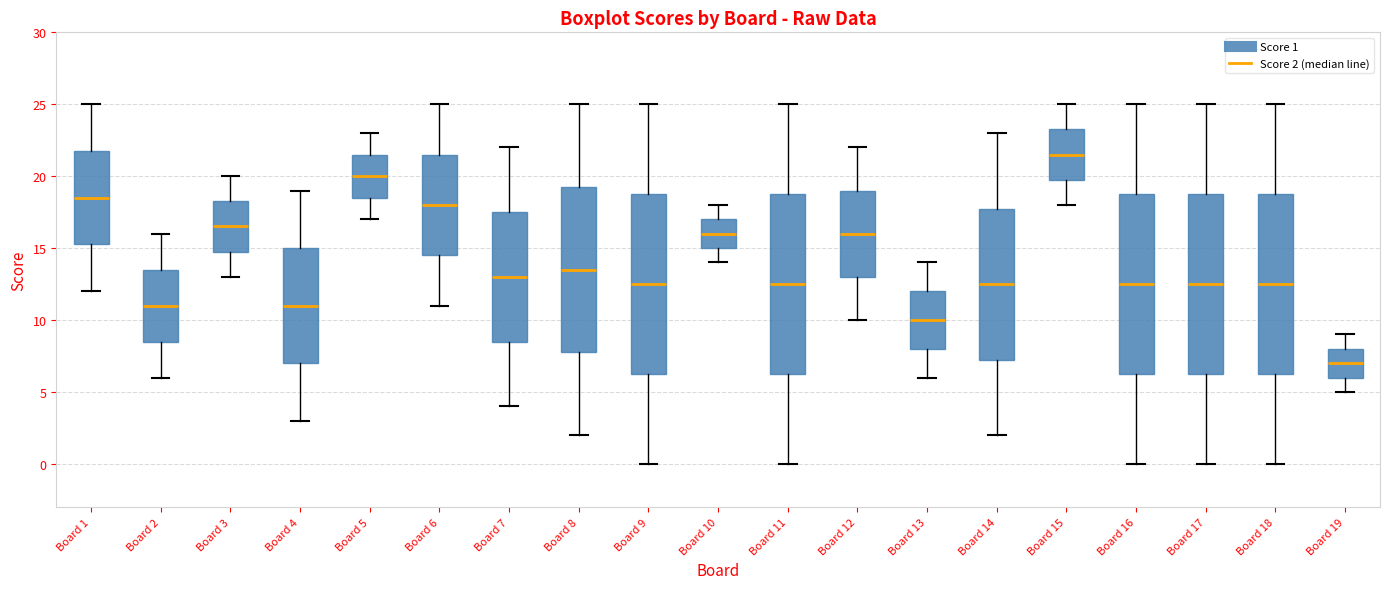

Reading left to right, transcribe this box plot: for each box, give where its median line is, the range the box spans, and where its two whiskers end, as read against the y-axis. The values are not printed on the chart, so give them approximately, as read against the axis.

Board 1: median 18.5, box 15.5 to 22.0, whiskers 12.0 to 25.0
Board 2: median 11.0, box 8.5 to 13.5, whiskers 6.0 to 16.0
Board 3: median 16.5, box 15.0 to 18.5, whiskers 13.0 to 20.0
Board 4: median 11.0, box 7.0 to 15.0, whiskers 3.0 to 19.0
Board 5: median 20.0, box 18.5 to 21.5, whiskers 17.0 to 23.0
Board 6: median 18.0, box 14.5 to 21.5, whiskers 11.0 to 25.0
Board 7: median 13.0, box 8.5 to 17.5, whiskers 4.0 to 22.0
Board 8: median 13.5, box 8.0 to 19.5, whiskers 2.0 to 25.0
Board 9: median 12.5, box 6.5 to 19.0, whiskers 0.0 to 25.0
Board 10: median 16.0, box 15.0 to 17.0, whiskers 14.0 to 18.0
Board 11: median 12.5, box 6.5 to 19.0, whiskers 0.0 to 25.0
Board 12: median 16.0, box 13.0 to 19.0, whiskers 10.0 to 22.0
Board 13: median 10.0, box 8.0 to 12.0, whiskers 6.0 to 14.0
Board 14: median 12.5, box 7.5 to 18.0, whiskers 2.0 to 23.0
Board 15: median 21.5, box 20.0 to 23.5, whiskers 18.0 to 25.0
Board 16: median 12.5, box 6.5 to 19.0, whiskers 0.0 to 25.0
Board 17: median 12.5, box 6.5 to 19.0, whiskers 0.0 to 25.0
Board 18: median 12.5, box 6.5 to 19.0, whiskers 0.0 to 25.0
Board 19: median 7.0, box 6.0 to 8.0, whiskers 5.0 to 9.0